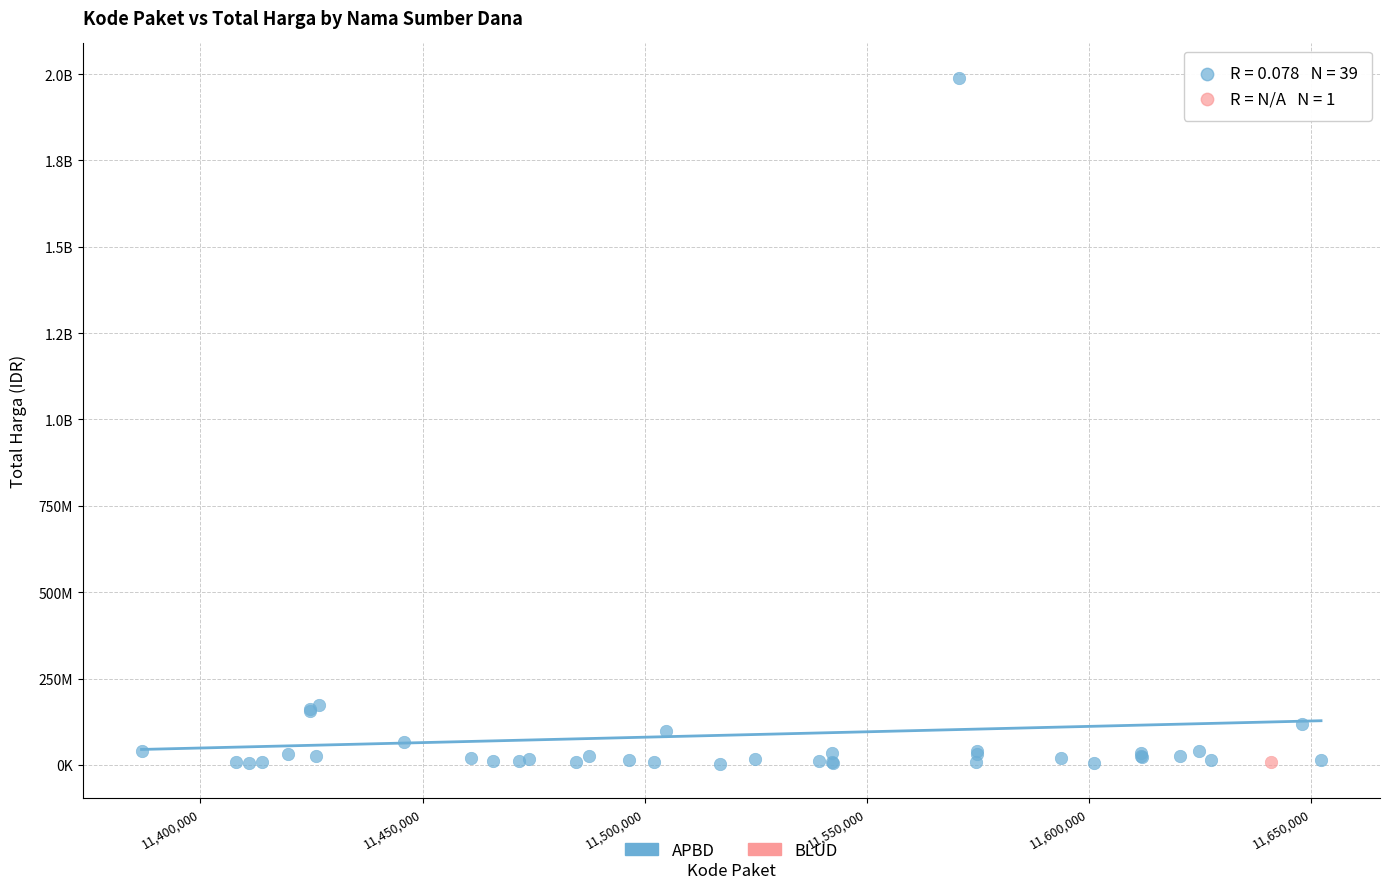

What are all the series names shown in the legend?

APBD, BLUD